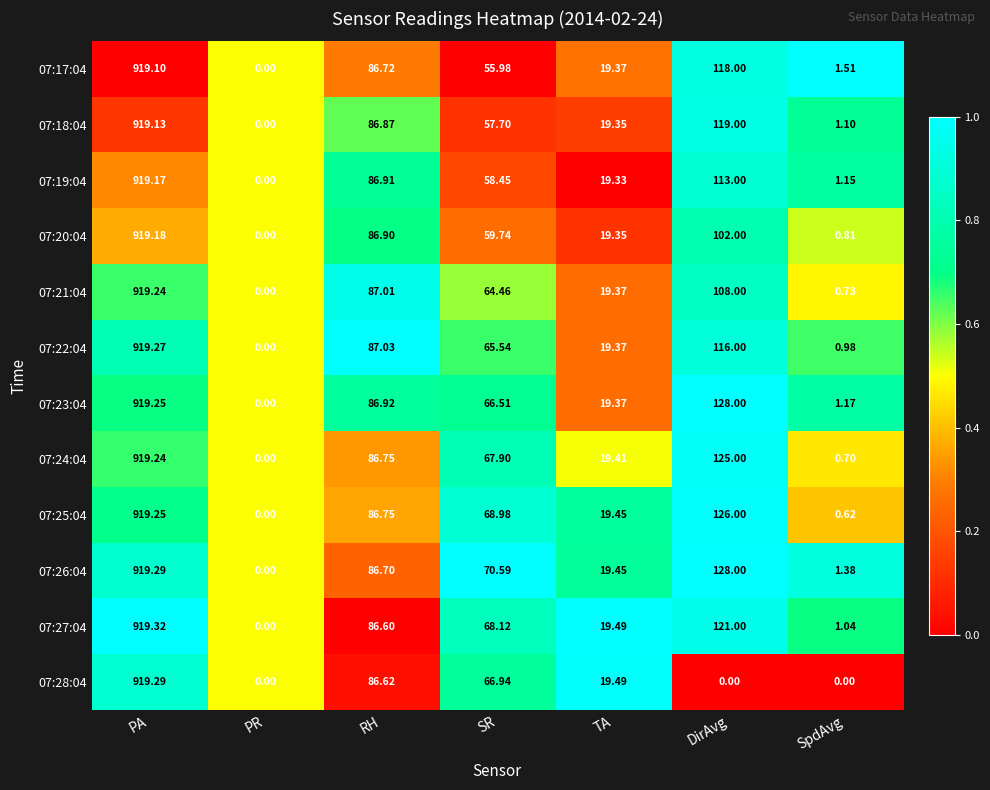

What is the spread (max minus min) of values at TA?

0.2